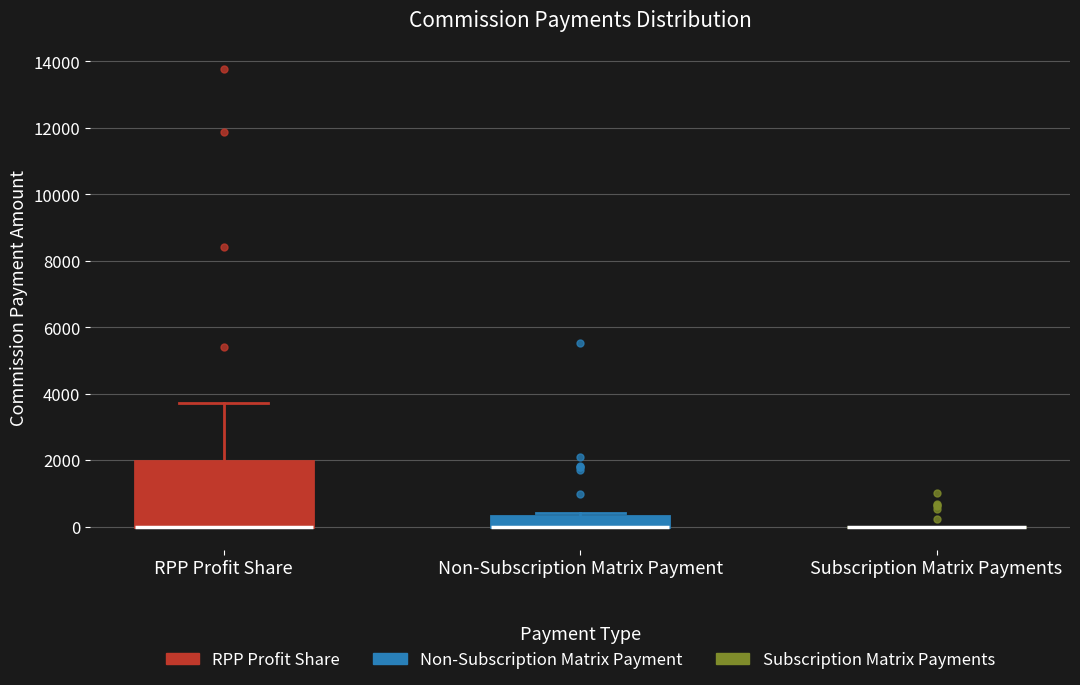

Reading left to right, read every box against the y-axis: the position of its median line, the range the box covers, and the ends of its whiskers. The values are not printed on the chart, so give them approximately, as read against the axis.

RPP Profit Share: median 0 (drawn on the box's lower edge), box 0 to 2000, whiskers 0 to 3800
Non-Subscription Matrix Payment: median 0 (drawn on the box's lower edge), box 0 to 400, whiskers 0 to 400 (just above the box's upper edge)
Subscription Matrix Payments: box collapsed to a line at 0, whiskers 0 to 0